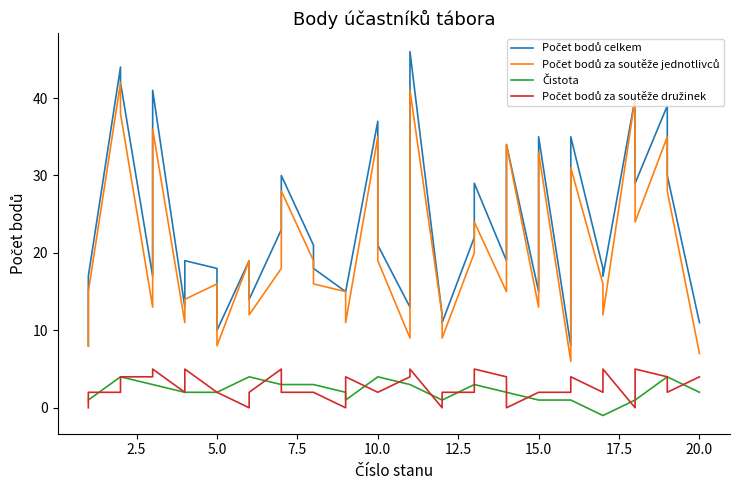

Count the number of categories in the chart.

39